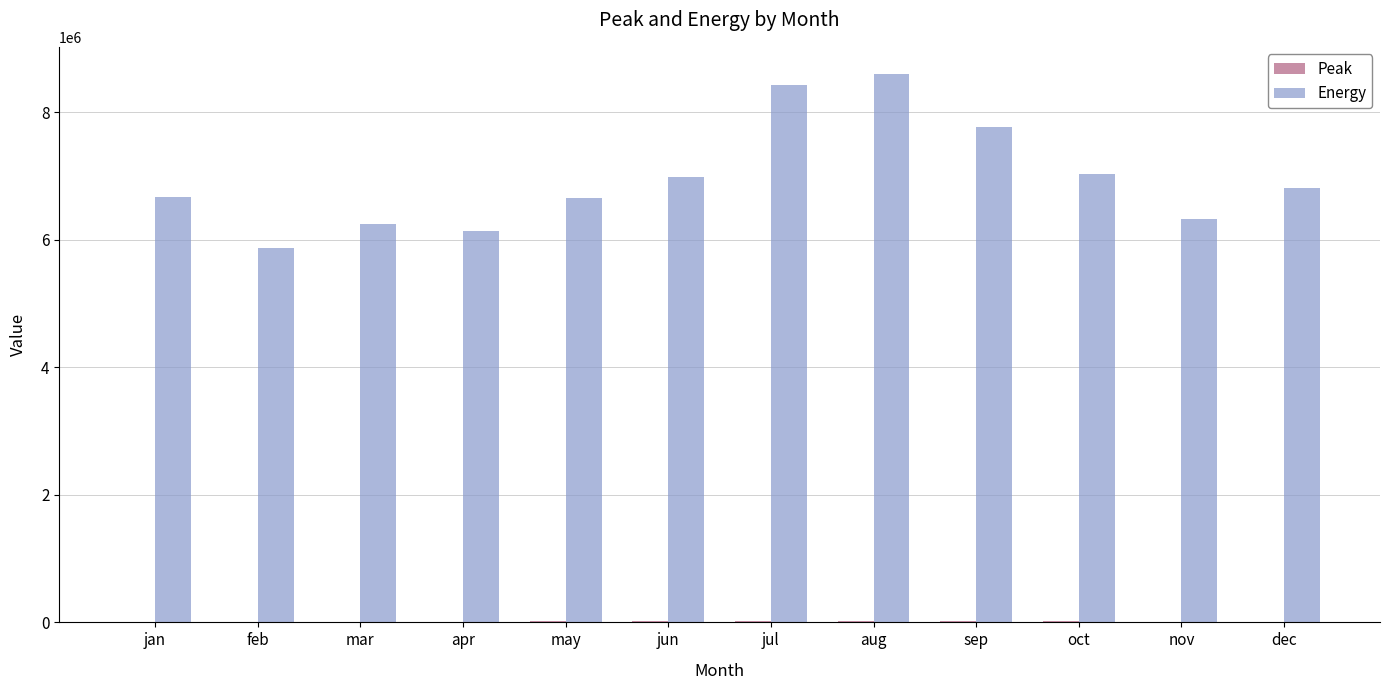

What is the sum of all Energy values?

83502058.0